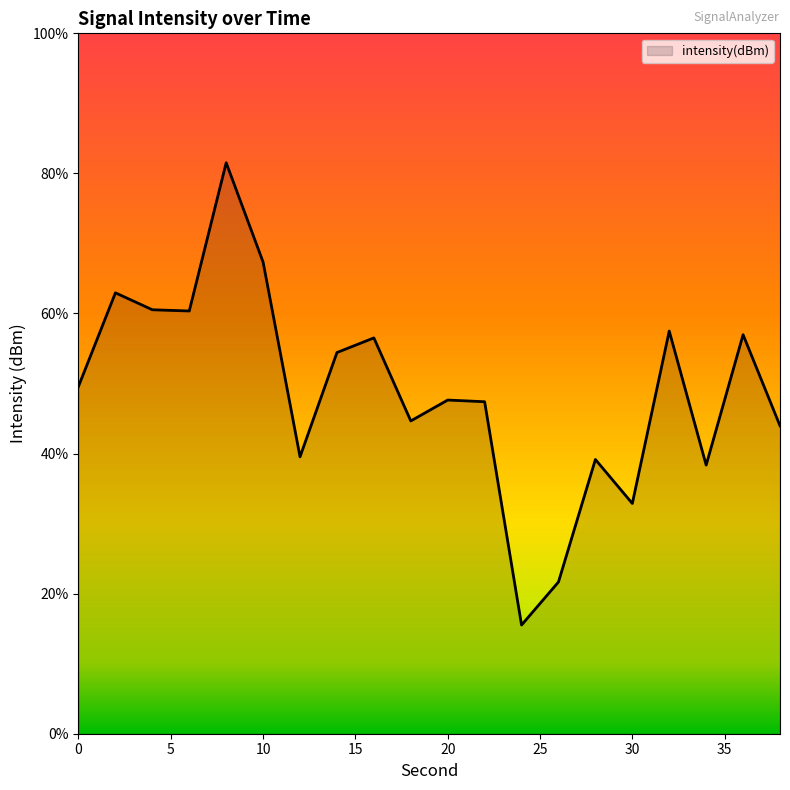

What is the greatest value displayed?

81.5